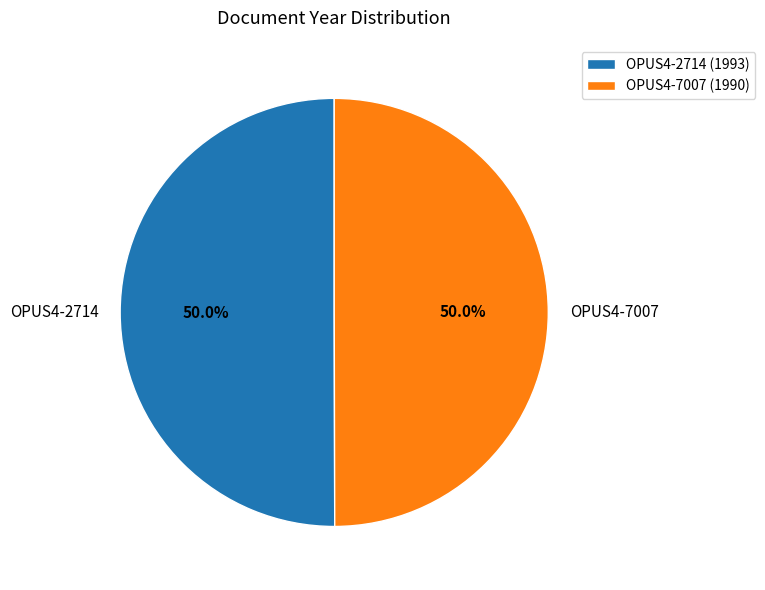

What percentage is NOT represented by OPUS4-2714?

50.0%